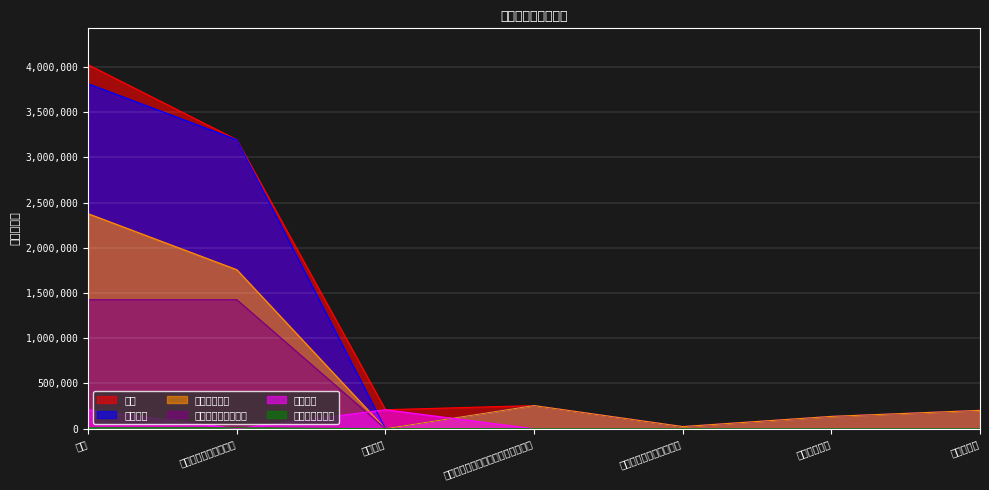

Rank the series at 行政单位医疗 from highest to lowest value.

总计, 基本支出, 工资福利支出, 一般商品和服务支出, 项目支出, 其他资本性支出